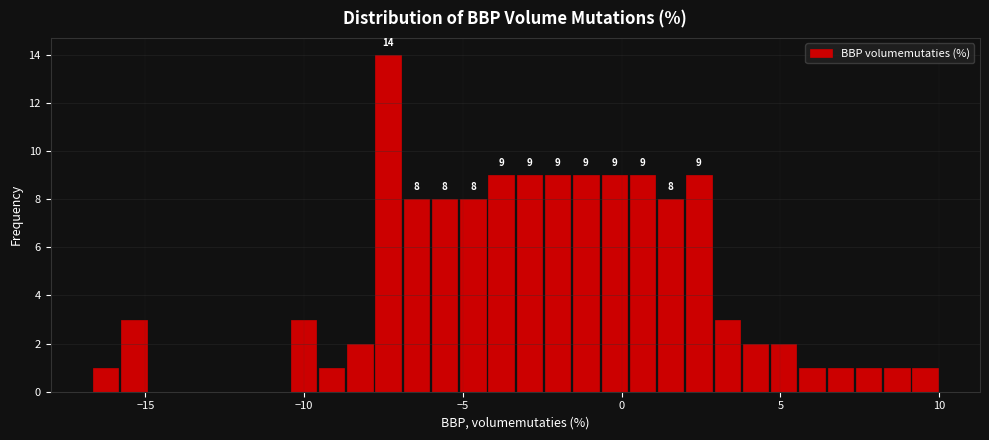

Around what value on the x-axis is the tallest bar? Give the approximate position of its centre, as read against the axis.

-7.5